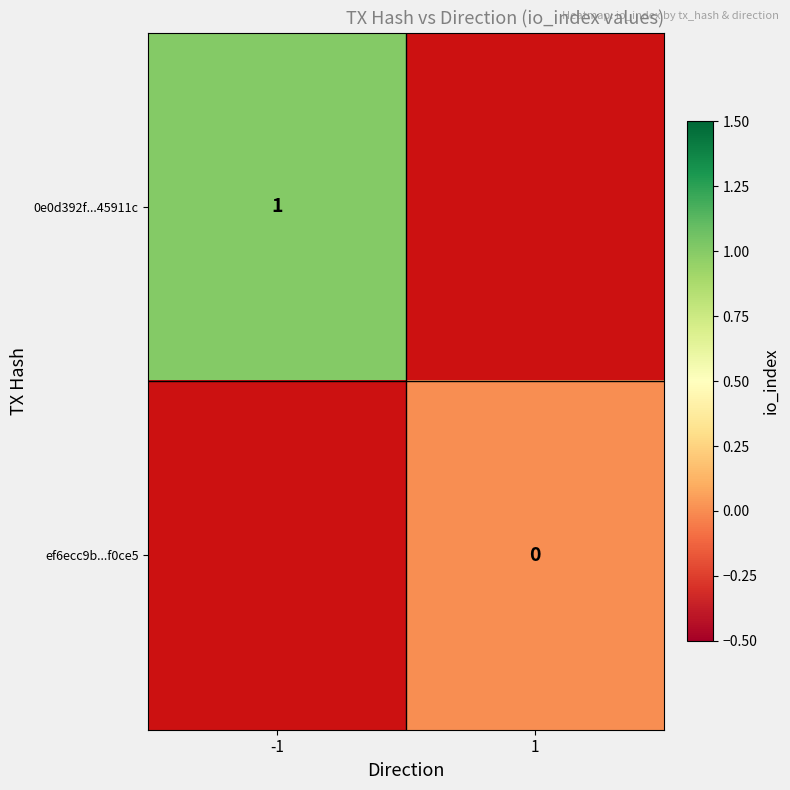

List the labels in order of ef6ecc9b...f0ce5 value, smallest first.

-1, 1